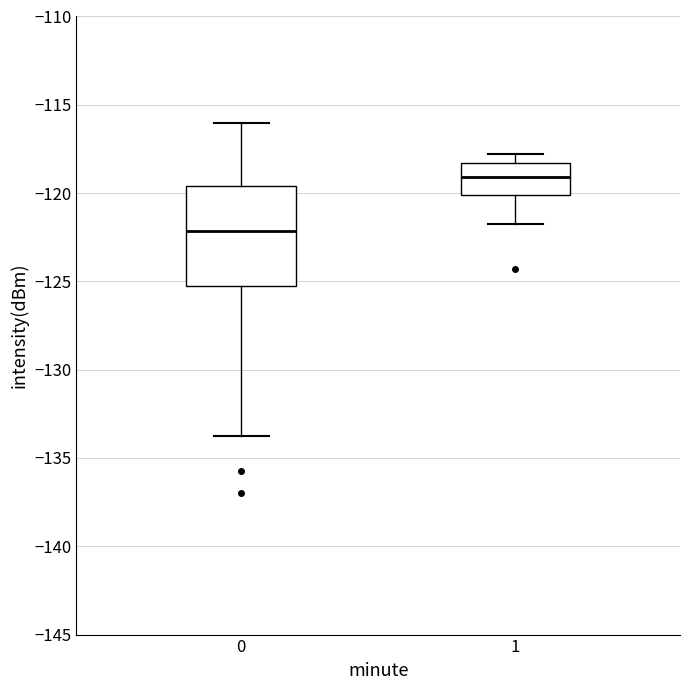

Where is the lower edge of the box at x = 0 on the y-axis? The values are not printed on the chart, so give them approximately, as read against the axis.

-125.5